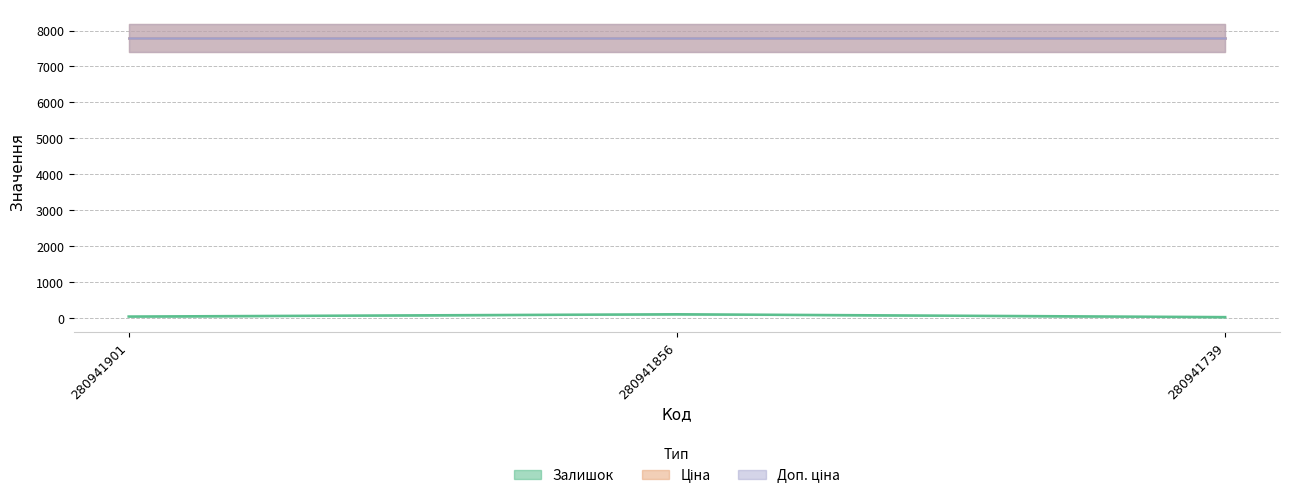

How many data points does each series have?

3